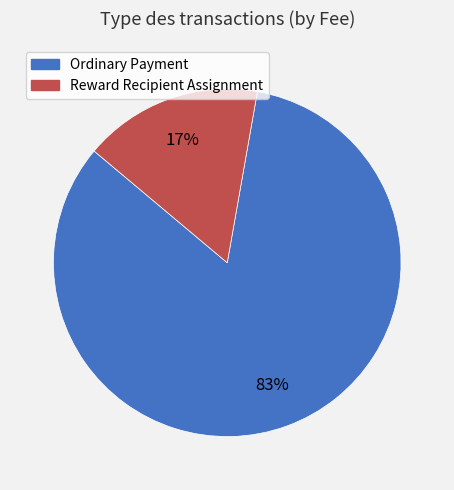

Does Ordinary Payment represent more than half of the total?

Yes